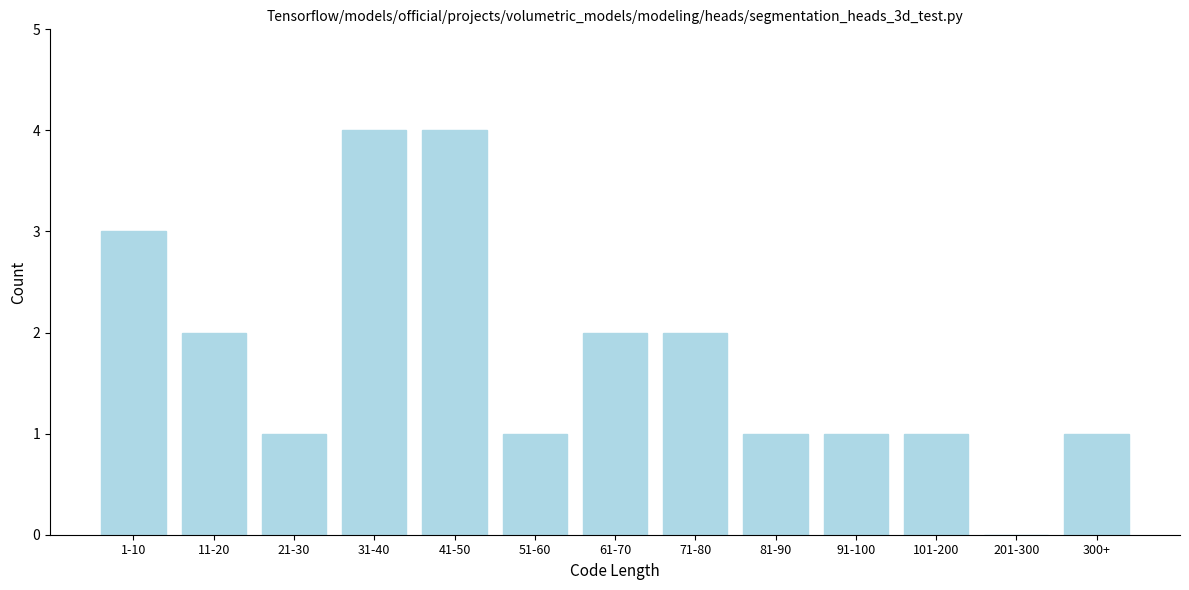

True or false: the data shows 1 at 300+.

True